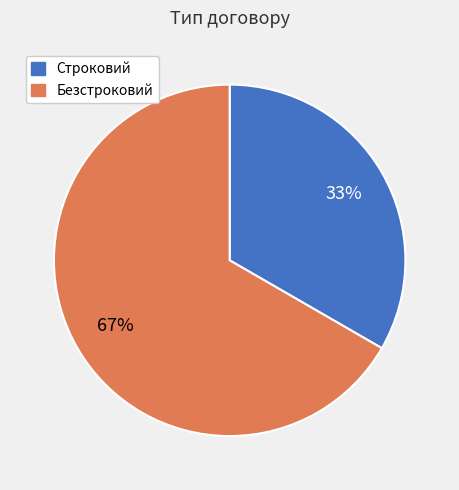

Is it true that Строковий is 45% of the pie?

False